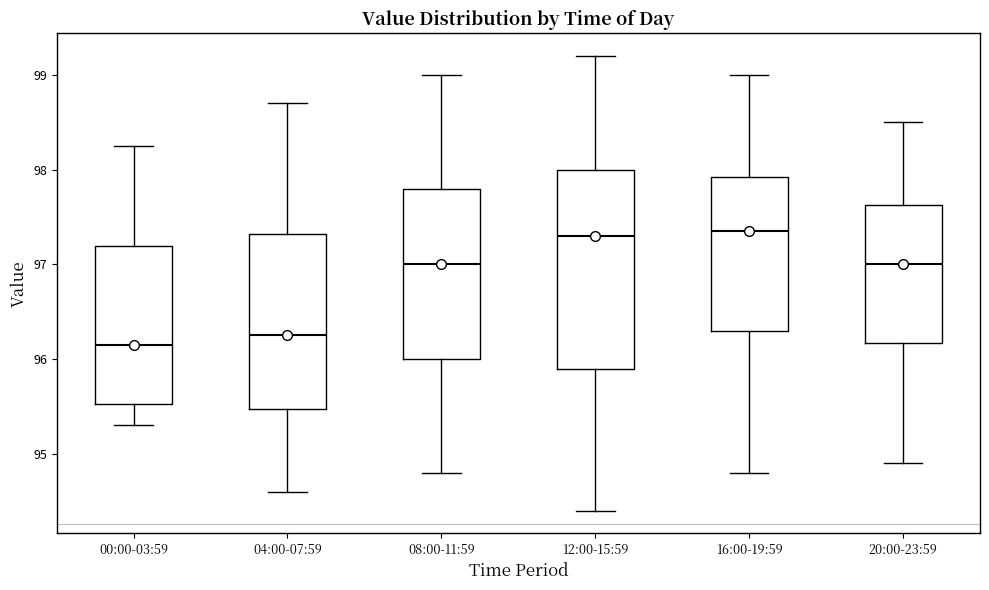

Where does the upper whisker of the box for 08:00-11:59 end on the y-axis? The values are not printed on the chart, so give them approximately, as read against the axis.

99.0